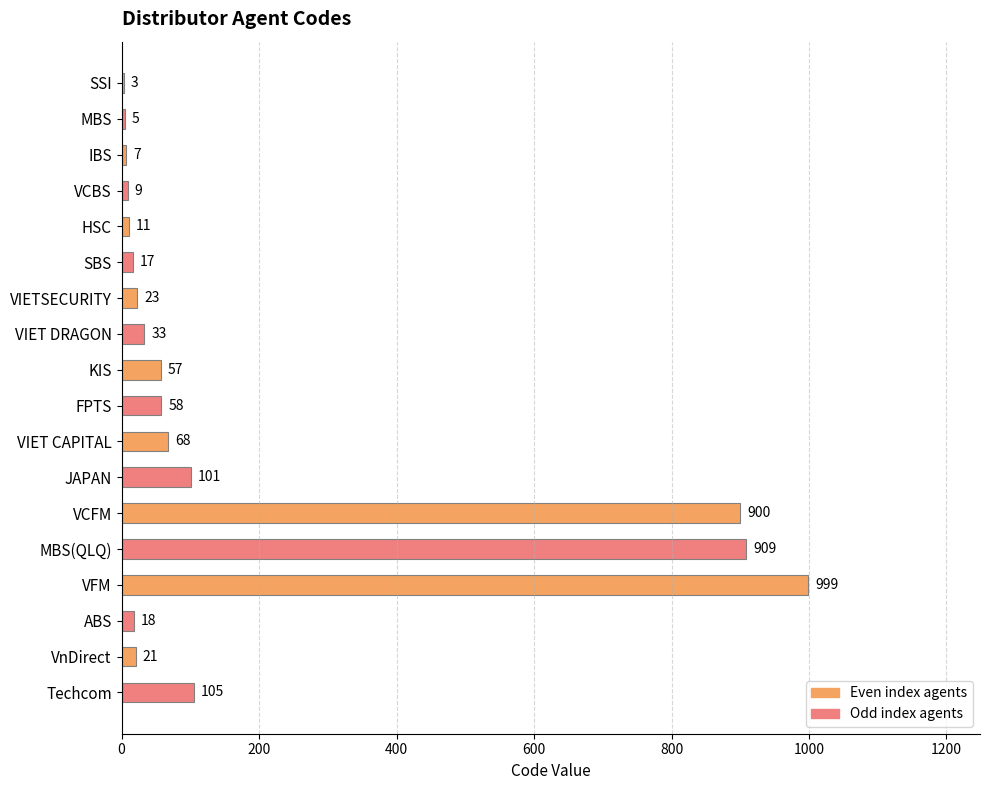

What is the sum of all values?

3344